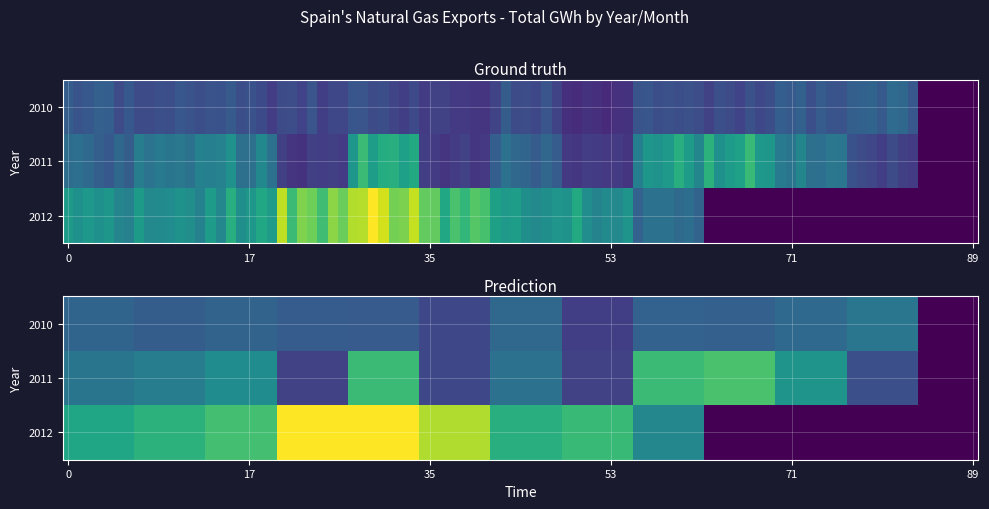

What is the difference between the maximum and minimum values in the 2012 series?

3741.8